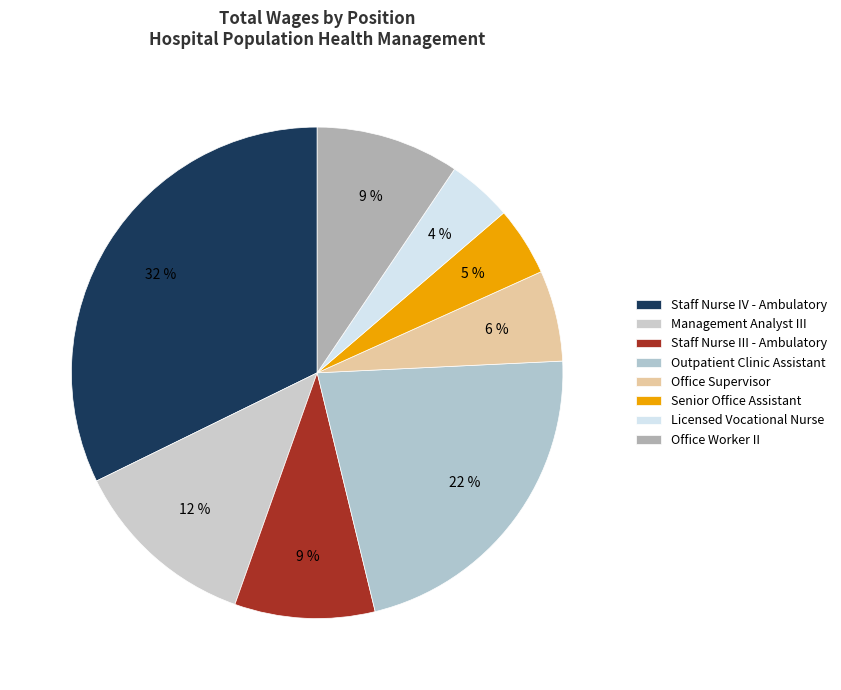

Rank the categories by value from highest to lowest.

Staff Nurse IV - Ambulatory, Outpatient Clinic Assistant, Management Analyst III, Office Worker II, Staff Nurse III - Ambulatory, Office Supervisor, Senior Office Assistant, Licensed Vocational Nurse